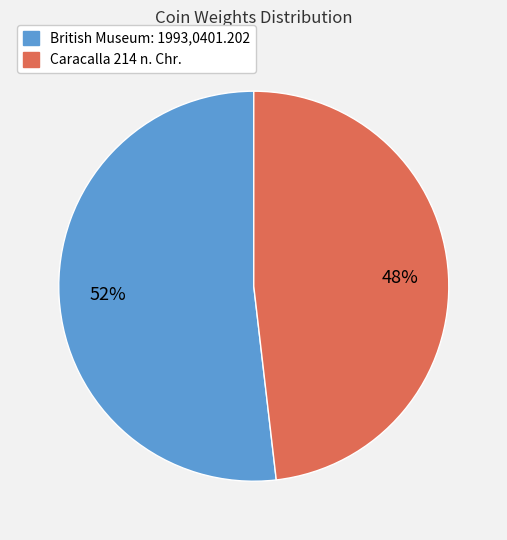

To the nearest percent, what percentage of the pie is British Museum: 1993,0401.202?

52%